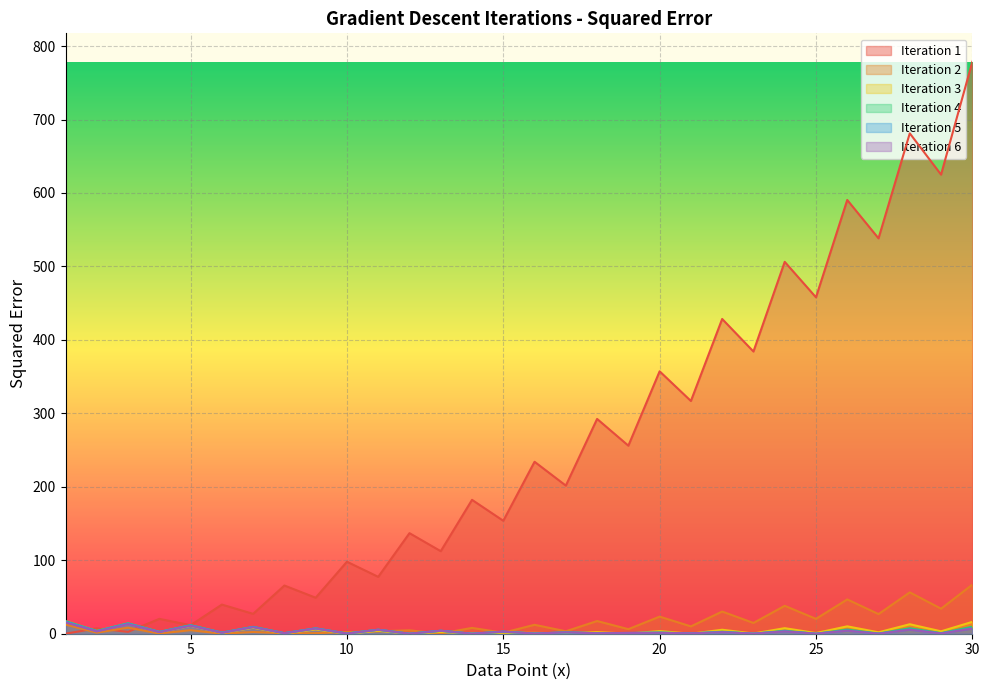

Reading left to right, transcribe all the data shown in this chart.

iter1: 0.0	7.3	2.6	20.2	11.6	39.7	27.0	65.6	49.0	98.0	77.4	136.9	112.4	182.2	153.8	234.1	201.6	292.4	256.0	357.2	316.8	428.5	384.2	506.2	458.0	590.5	538.2	681.2	625.0	778.4
iter2: 12.5	1.4	8.2	0.3	4.8	0.0	2.3	0.7	0.7	2.2	3.3	4.6	0.2	7.9	1.3	12.2	3.3	17.3	6.2	23.3	10.0	30.2	14.7	38.0	20.2	46.7	26.7	56.3	34.1	66.8
iter3: 17.0	3.6	13.7	2.2	10.7	1.1	8.1	0.4	5.9	0.0	4.0	0.0	2.5	0.4	1.3	1.1	0.5	2.2	0.1	3.6	0.0	5.4	0.3	7.6	0.9	10.1	1.9	12.9	3.3	16.1
iter4: 17.2	3.9	14.3	2.6	11.7	1.5	9.4	0.8	7.3	0.3	5.5	0.0	3.9	0.0	2.6	0.3	1.6	0.9	0.8	1.7	0.3	2.7	0.0	4.0	0.0	5.6	0.3	7.5	0.8	9.6
iter5: 16.4	3.5	13.8	2.4	11.4	1.5	9.2	0.8	7.3	0.3	5.4	0.0	4.1	0.0	2.8	0.2	1.8	0.7	1.0	1.3	0.5	2.2	0.1	3.4	0.0	4.4	0.1	5.8	0.5	7.5
iter6: 15.5	3.2	13.1	2.1	10.8	1.3	8.8	0.7	7.0	0.2	5.4	0.0	4.0	0.0	2.8	0.2	1.8	0.6	1.1	1.3	0.5	2.1	0.2	3.1	0.1	4.2	0.1	5.5	0.3	7.1